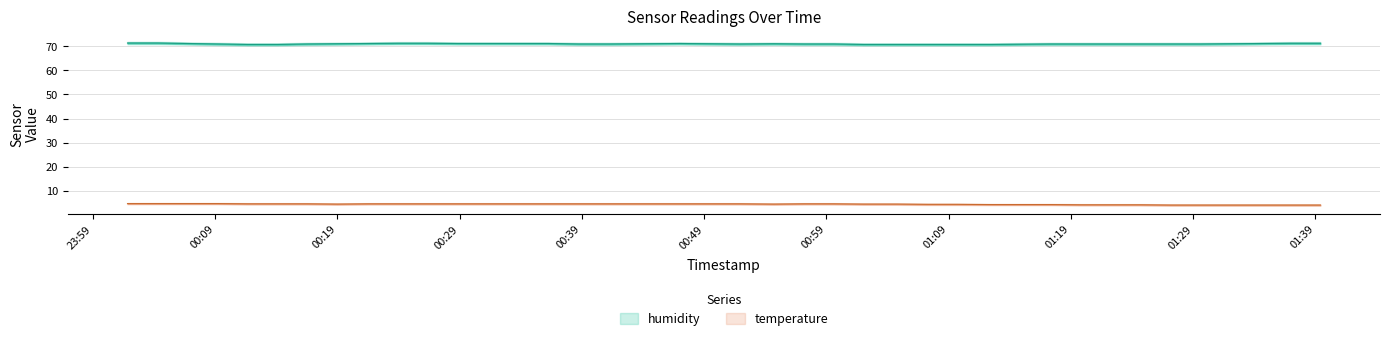

At which category is the sum across all series the highest?

2023-01-29T00:01:50